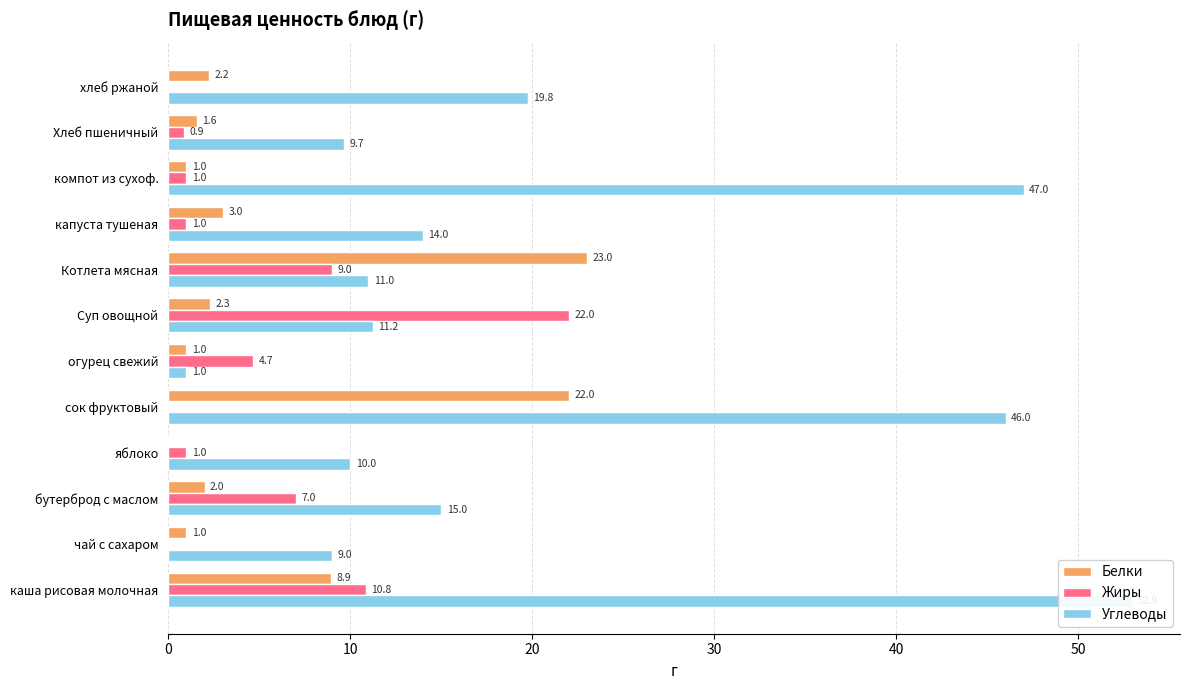

Which series has the largest range (max minus min)?

Углеводы